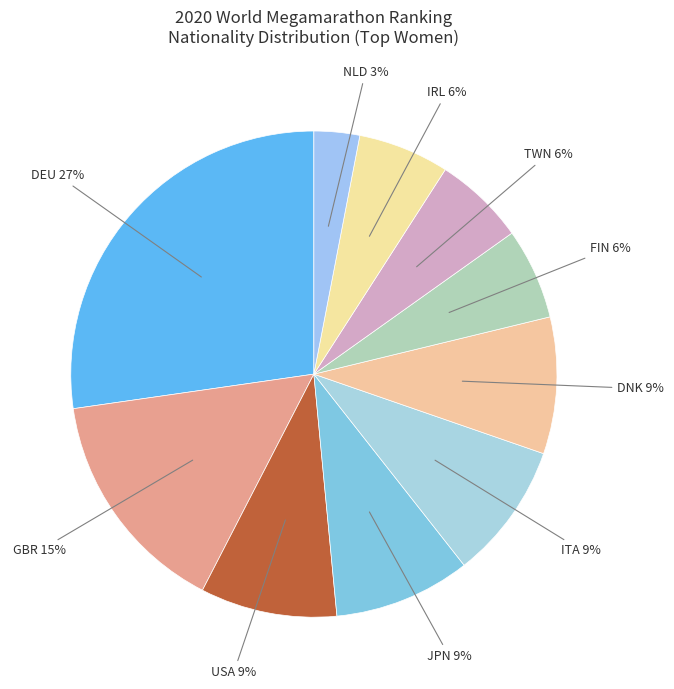

How many slices are in this pie chart?

10